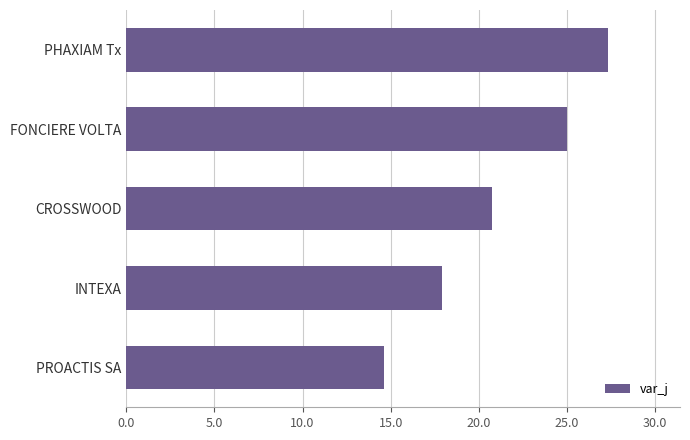

Reading bottom to top, what are all the values shown in this chart?

PROACTIS SA=14.6	INTEXA=17.9	CROSSWOOD=20.8	FONCIERE VOLTA=25.0	PHAXIAM Tx=27.3